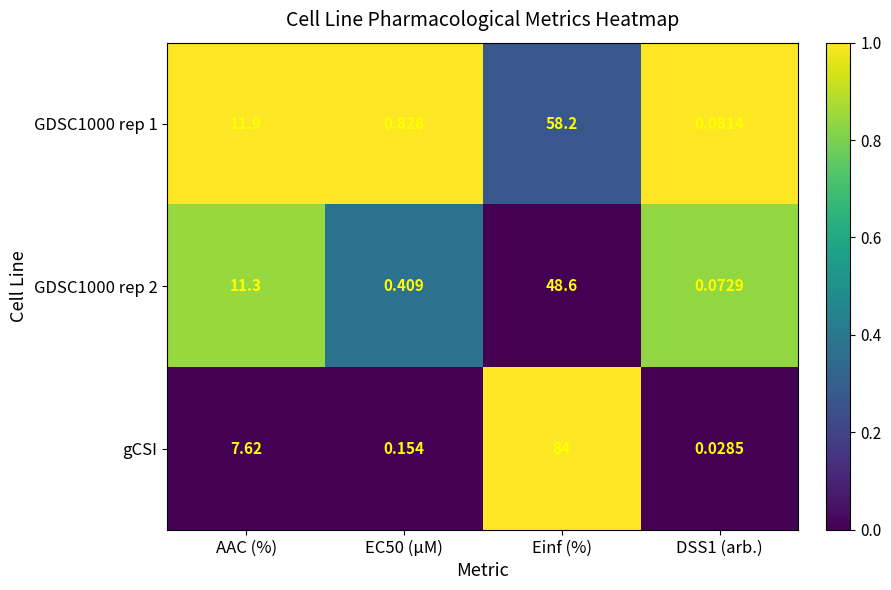

At which category is the sum across all series the highest?

Einf (%)